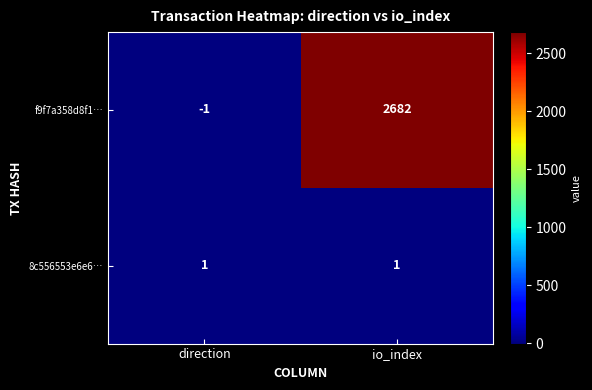

What is the greatest value displayed?

2682